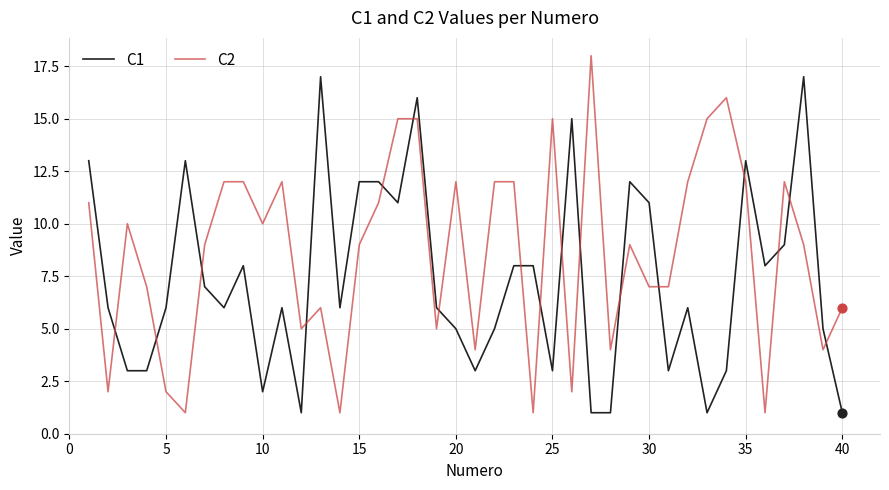

What is the maximum value shown in the chart?

18